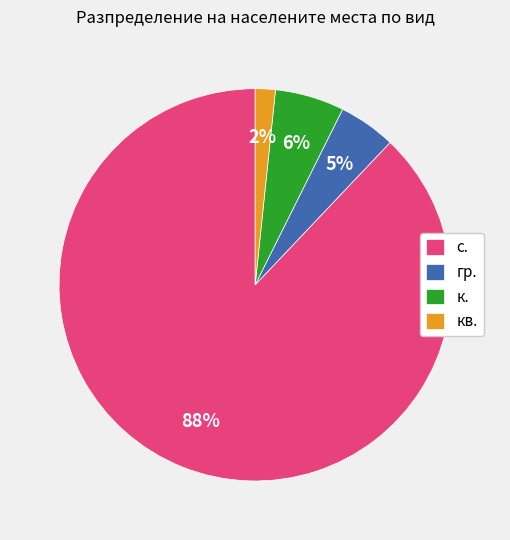

What is the smallest slice in the pie chart?

кв.